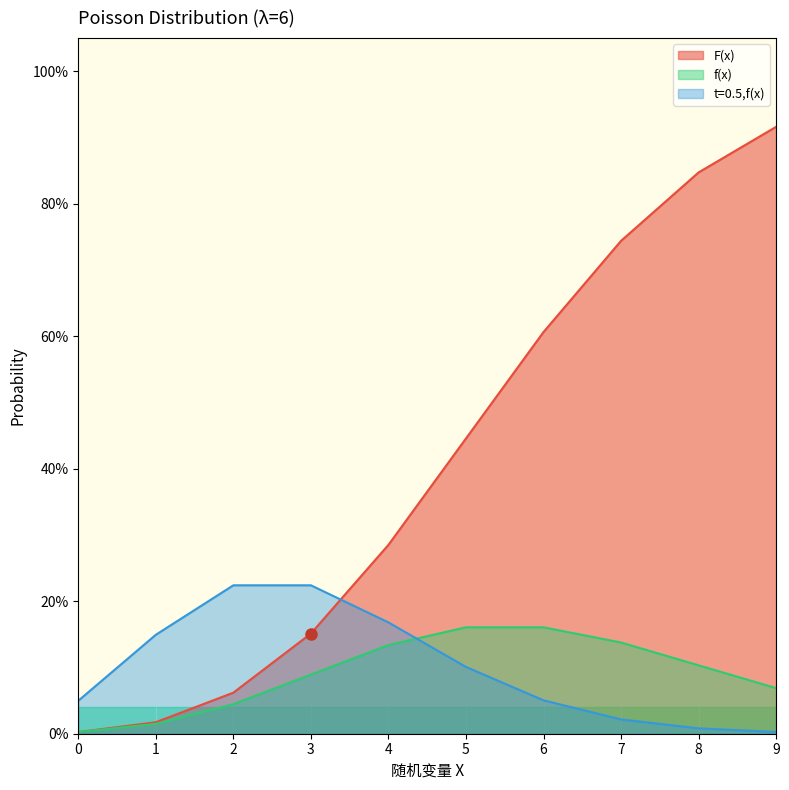

Which series ends up on top after the final intersection of f(x) and t=0.5,f(x)?

f(x)